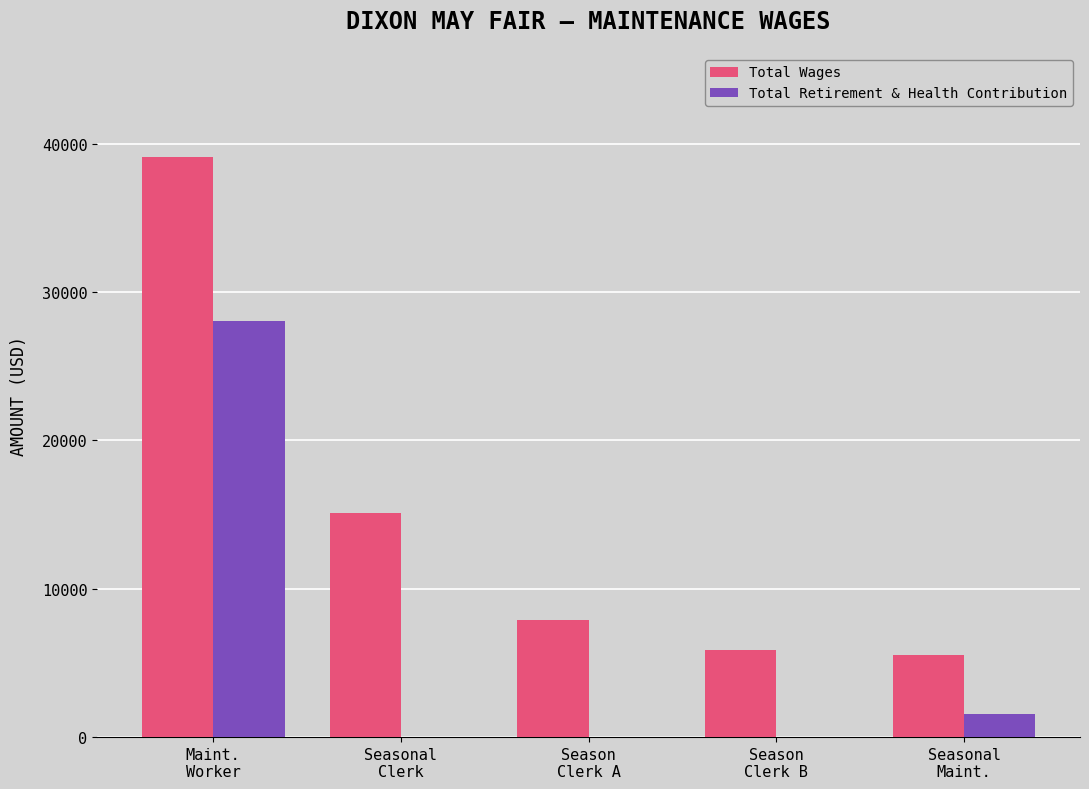

Which series has the largest total across all categories?

Total Wages